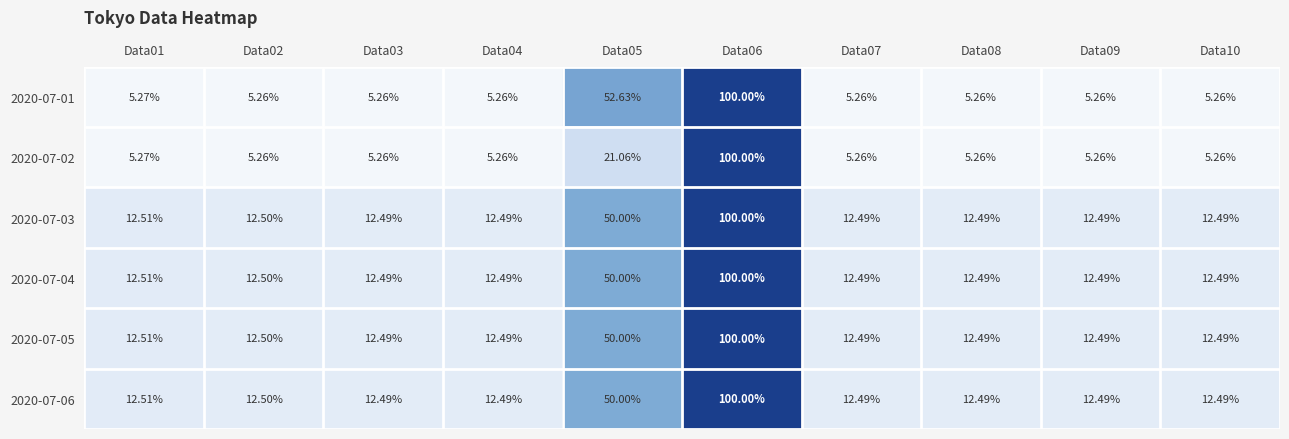

Is the value of 2020-07-02 at Data07 greater than the value of 2020-07-04 at Data06?

No